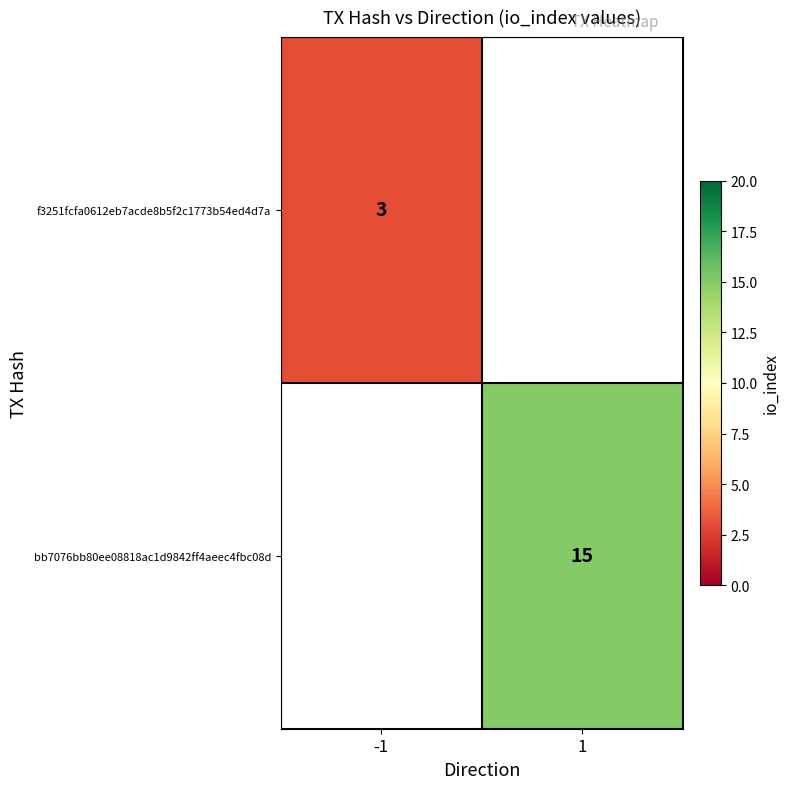

Between -1 and 1, which is larger?

1